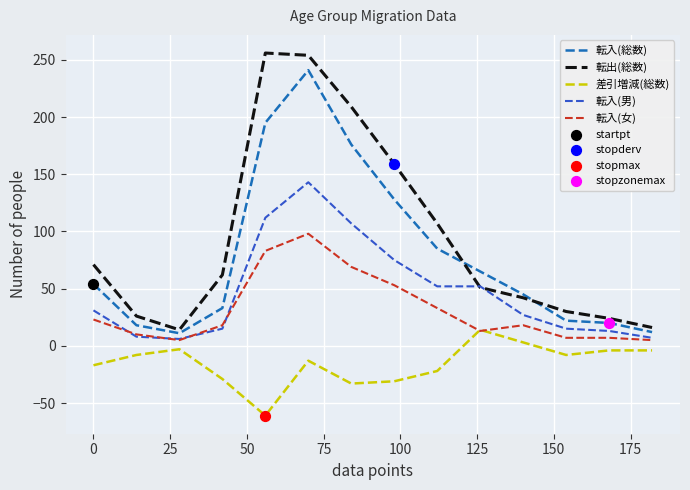

Which series has the largest total across all categories?

転出(総数)